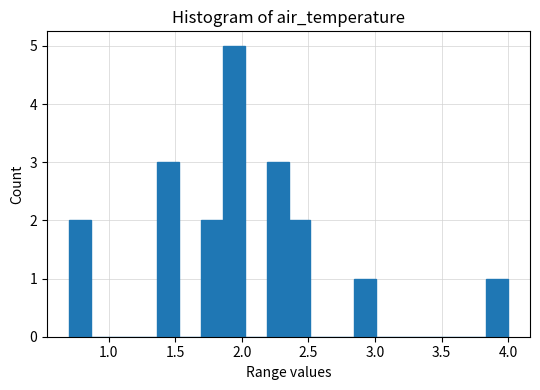

Read against the x-axis, roughly where is the centre of the tallest bar?

1.95